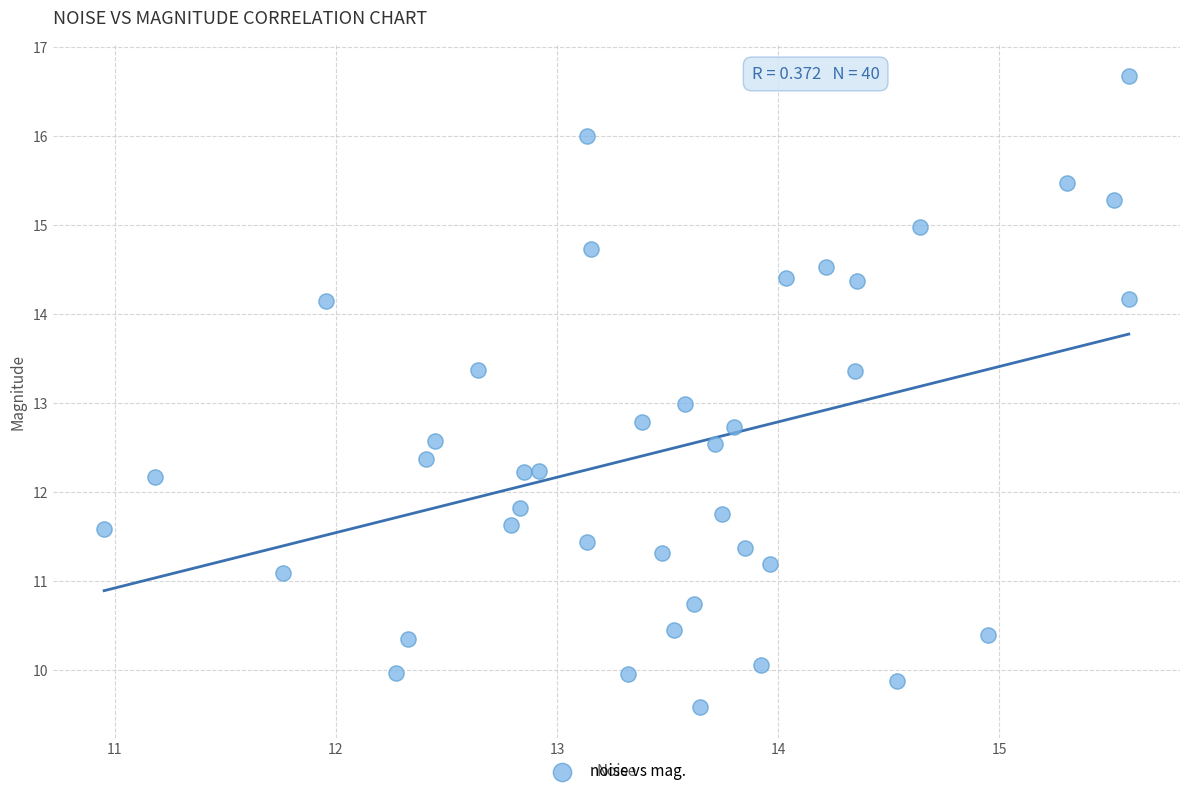

What is the range of Y values (max minus min)?

7.1